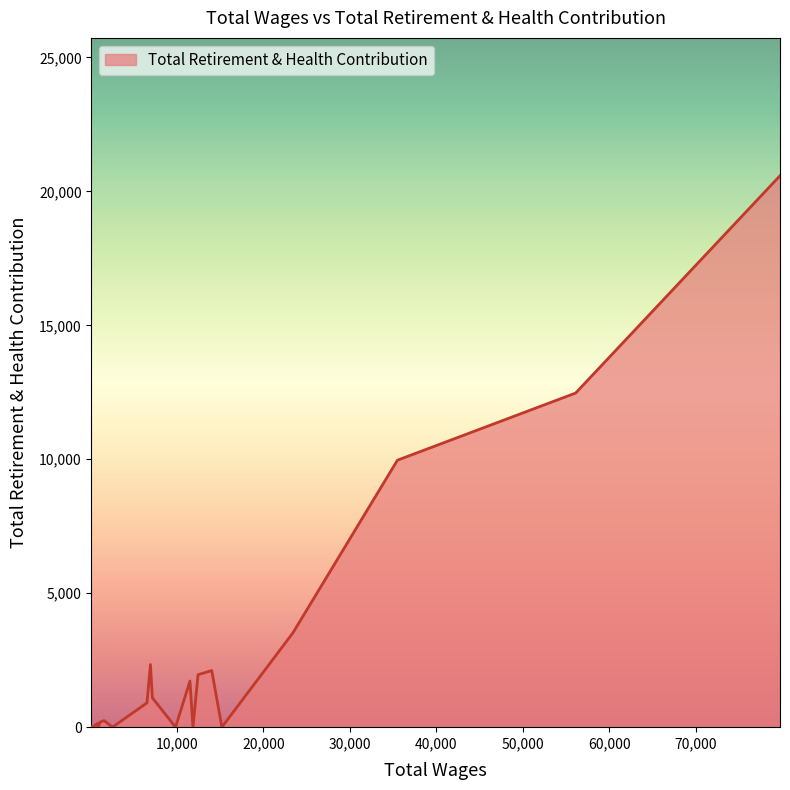

At which category does the chart reach its minimum across all series?

15213.0